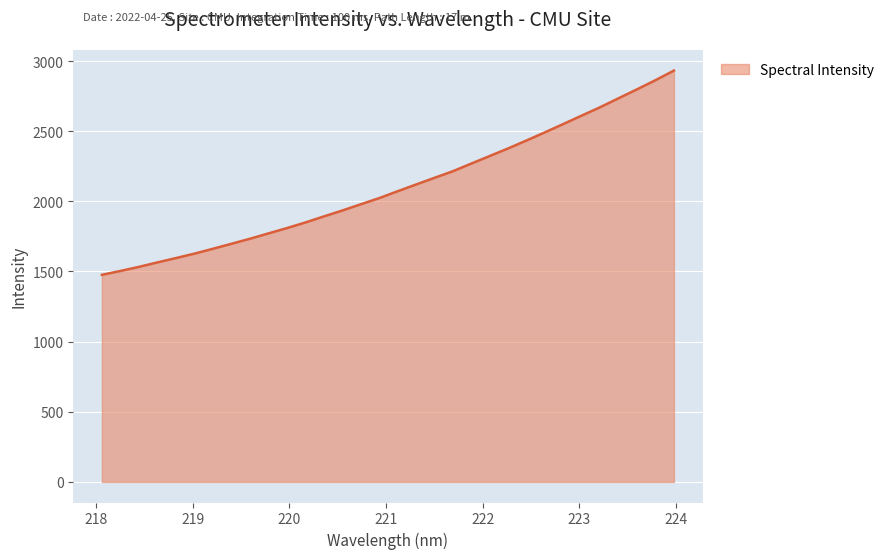

What is the difference between the maximum and minimum values?

1455.9